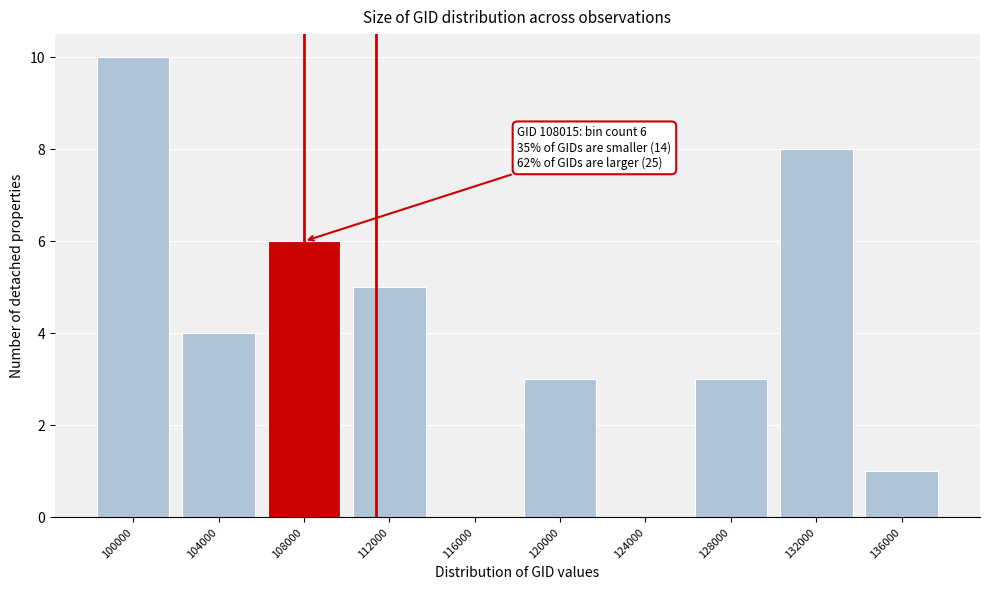

Reading right to left, list all the values displayed in this chart.

136000=1	132000=8	128000=3	124000=0	120000=3	116000=0	112000=5	108000=6	104000=4	100000=10